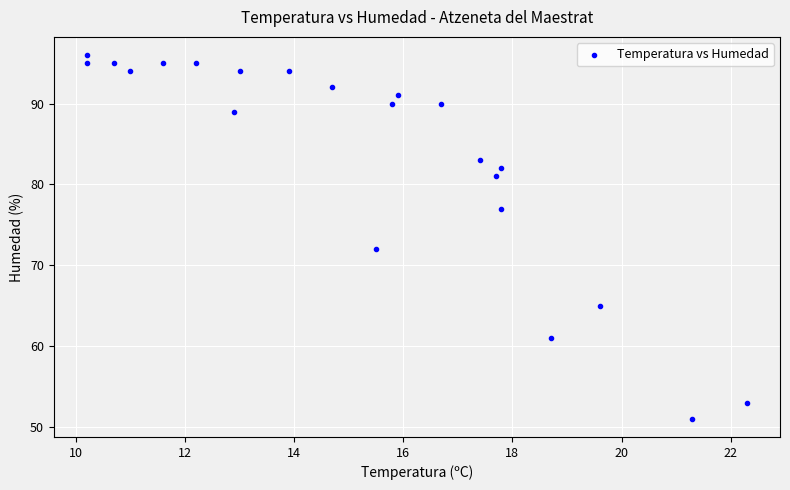

What is the range of Y values (max minus min)?

45